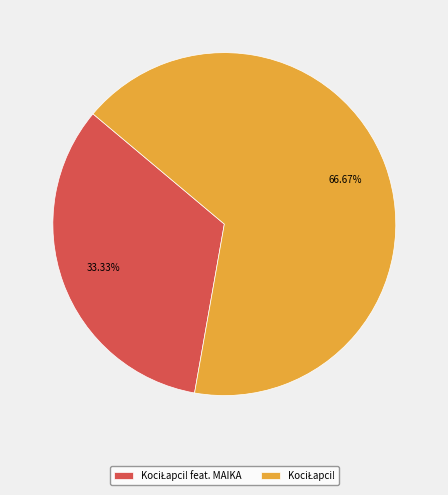

To the nearest percent, what is the average slice percentage?

50%